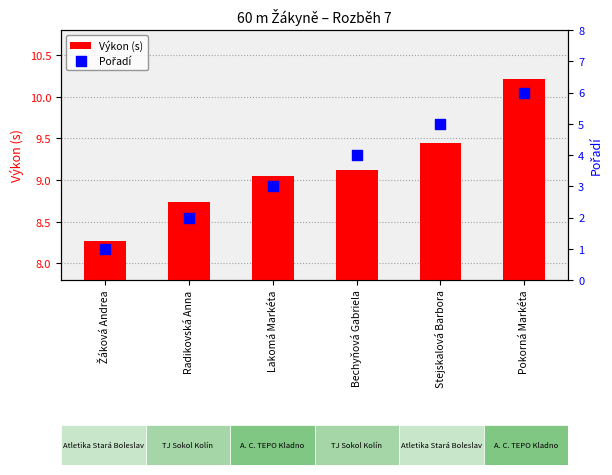

Which series has the widest spread of Y values?

Pořadí